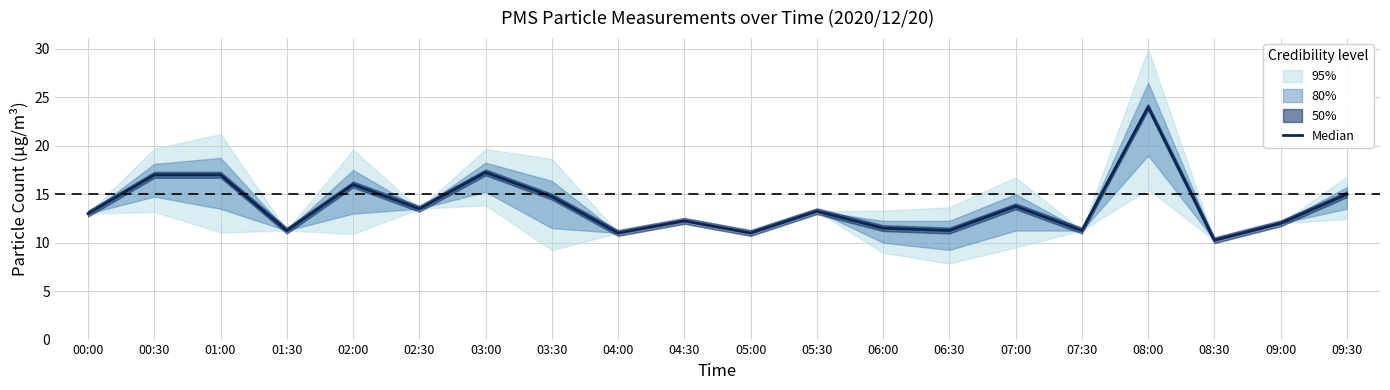

What position from the left is 00:00?

1